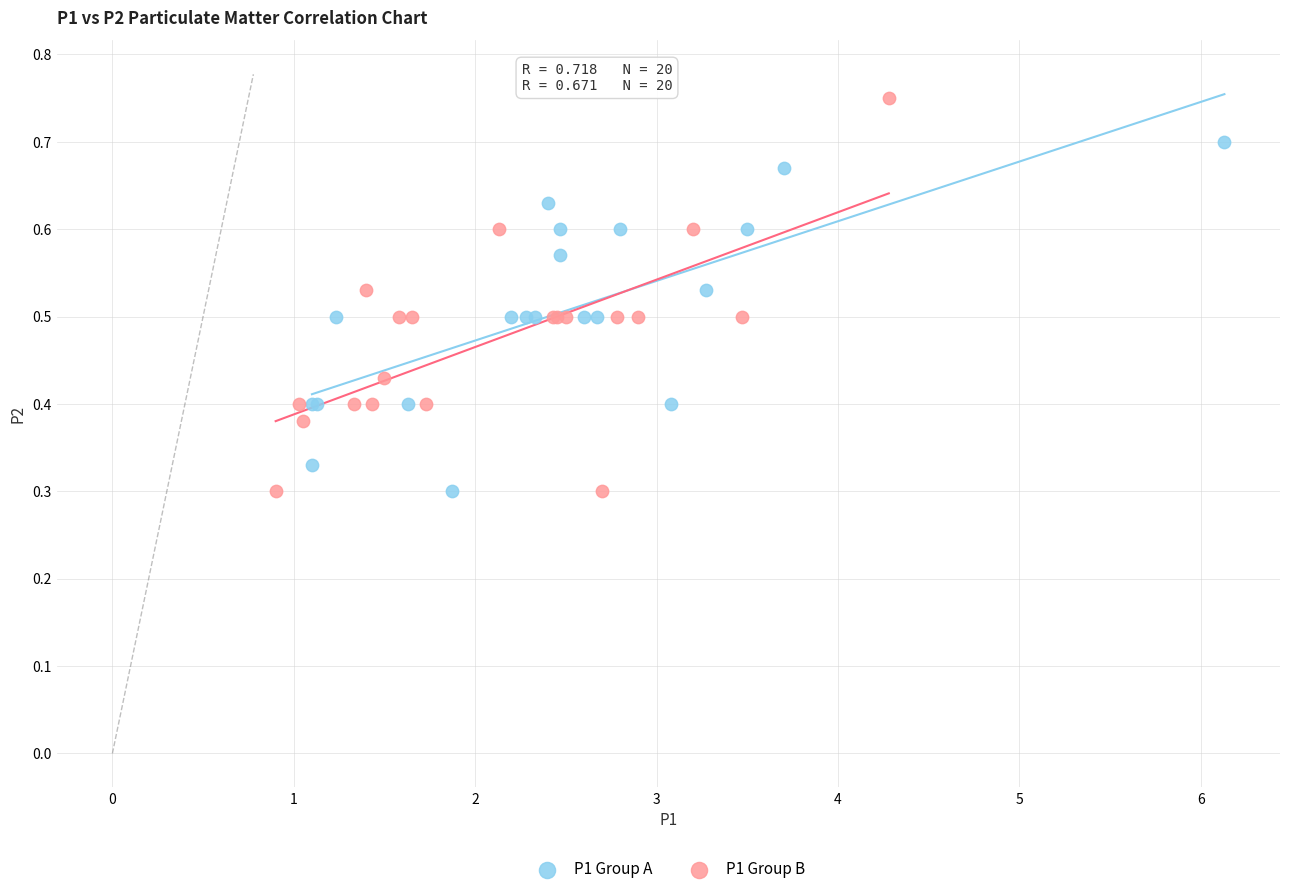

What are all the series names shown in the legend?

P1 Group A, P1 Group B